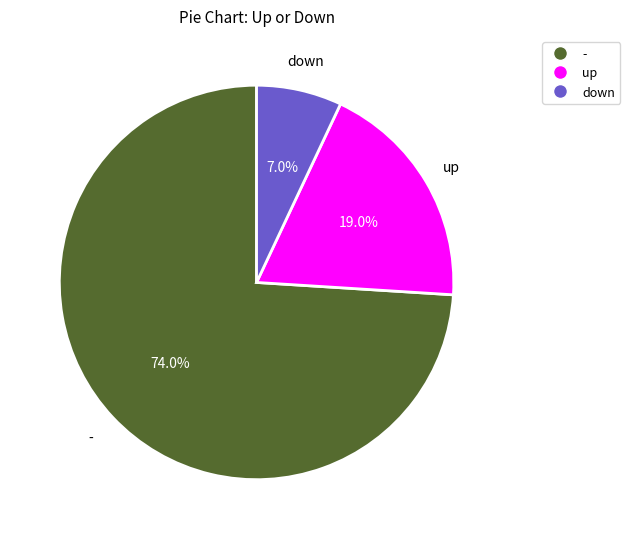

Does down account for over 50% of the chart?

No